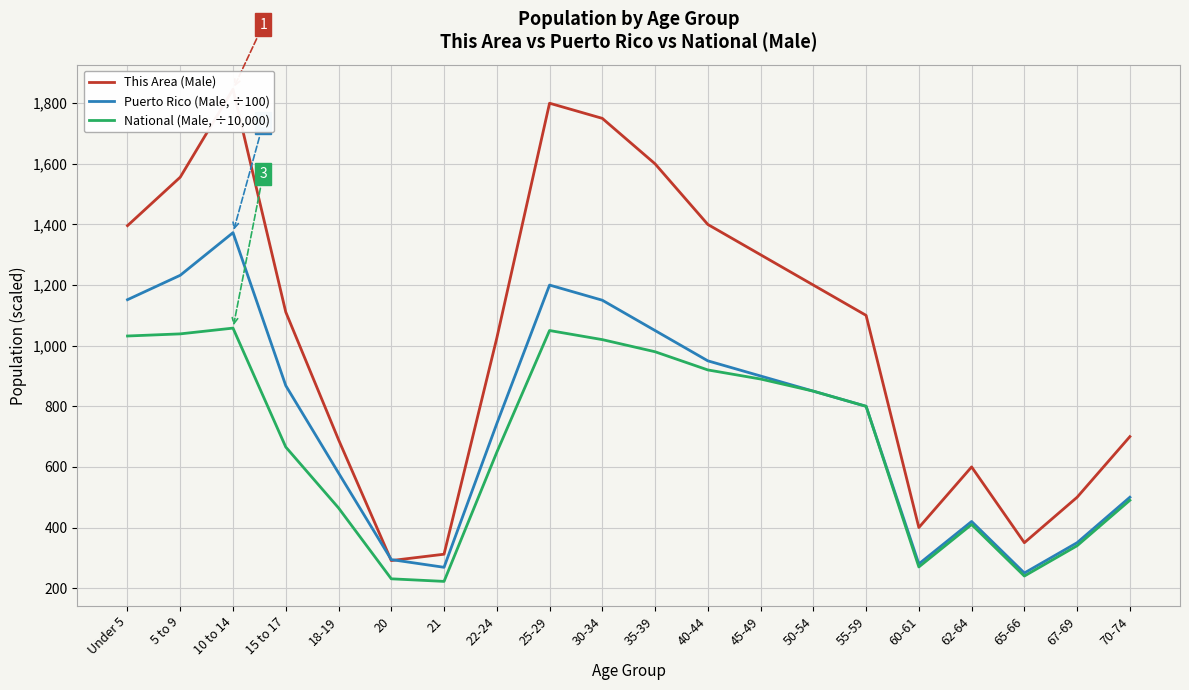

Which series changed the most between 35-39 and 62-64?

This Area (Male)